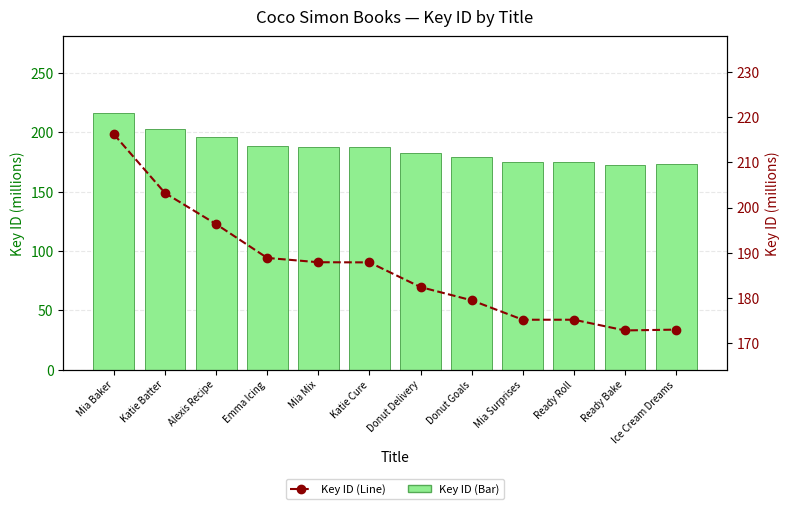

The Result Key (millions) series shows 124.5 at Mia Mix. True or false?

False